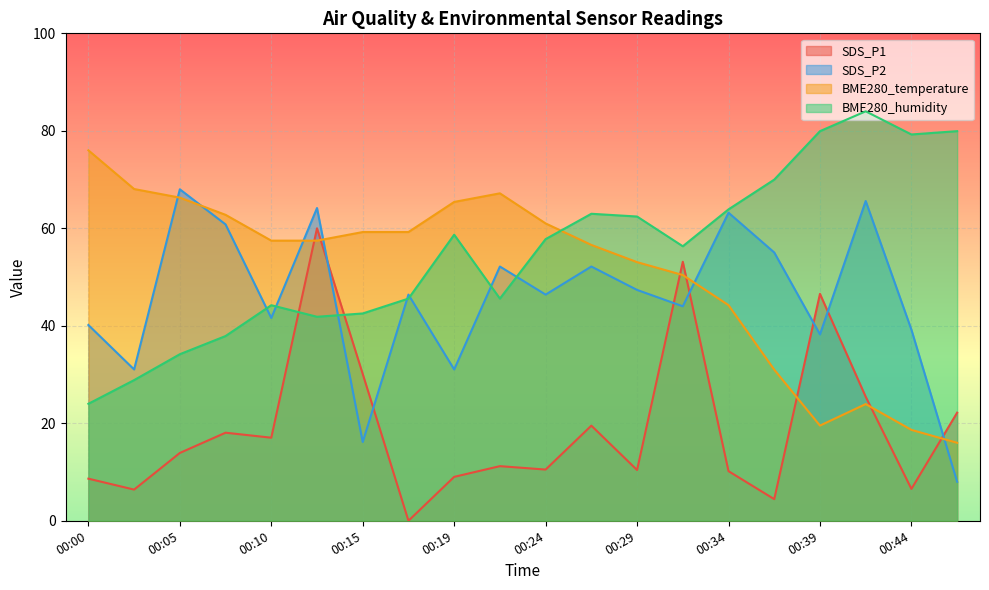

At which category is the sum across all series the highest?

00:12